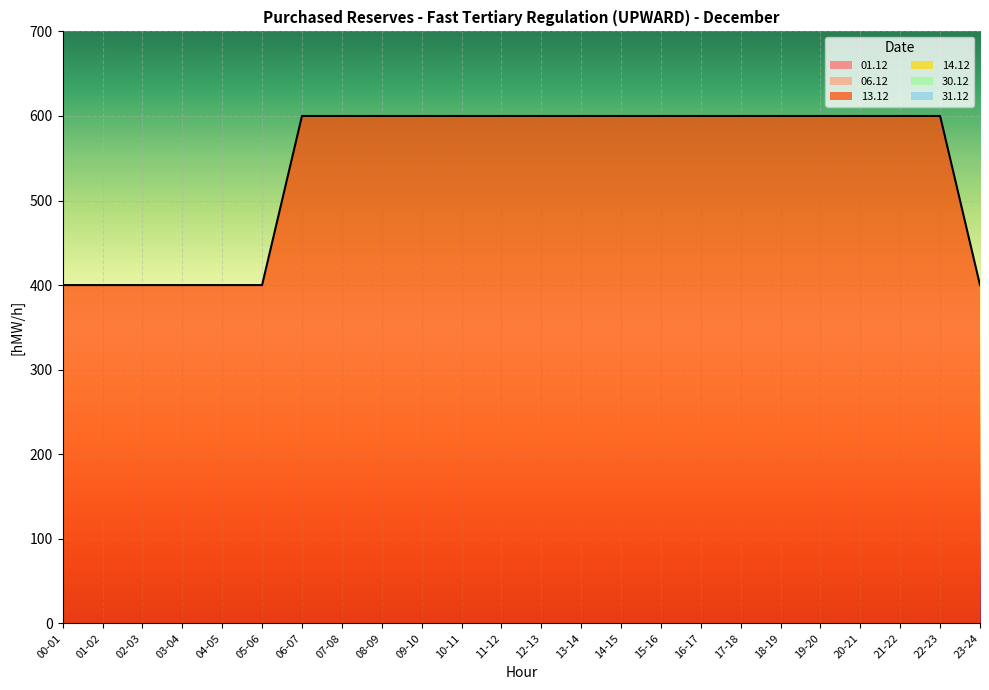

True or false: 06.12 and 13.12 intersect in this chart.

False